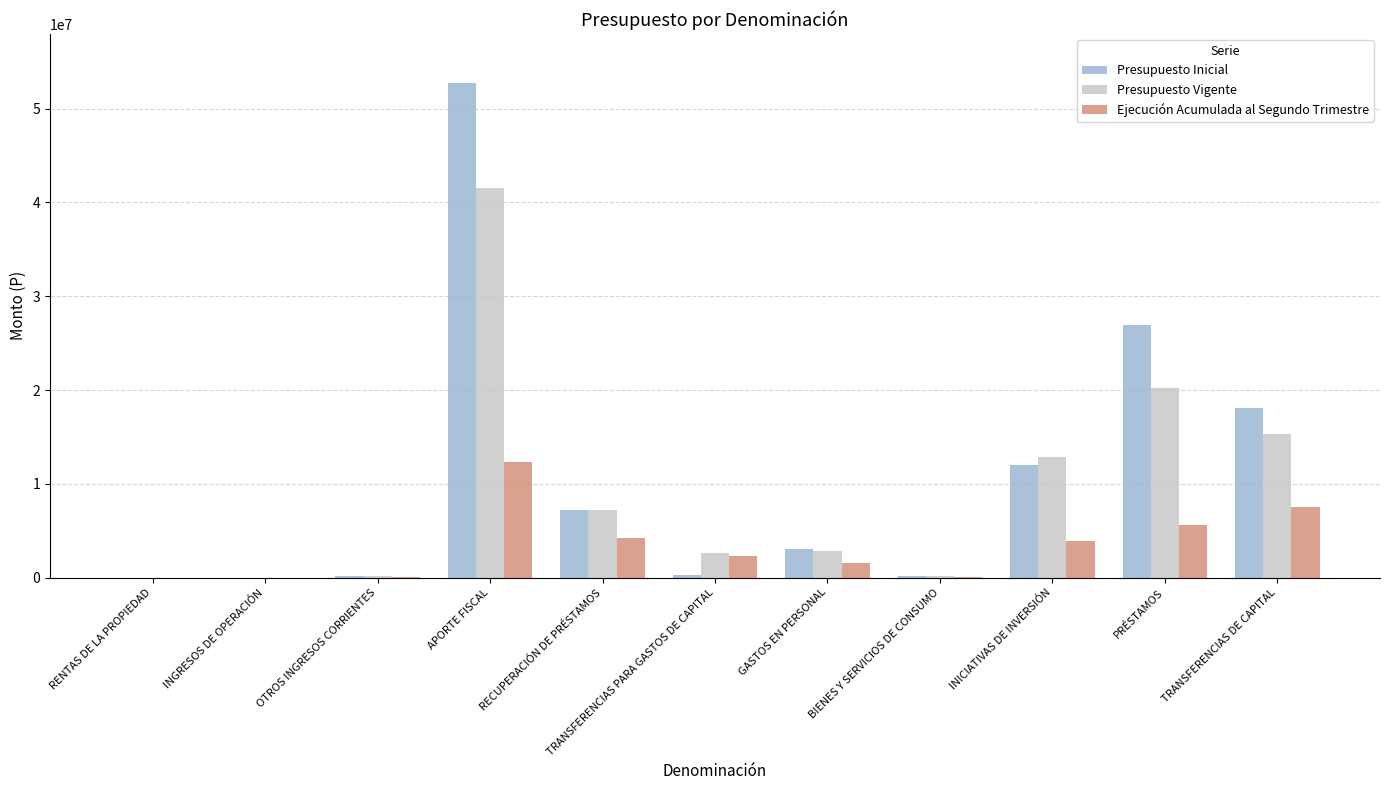

True or false: Presupuesto Vigente has a value of 31644104 at PRÉSTAMOS.

False